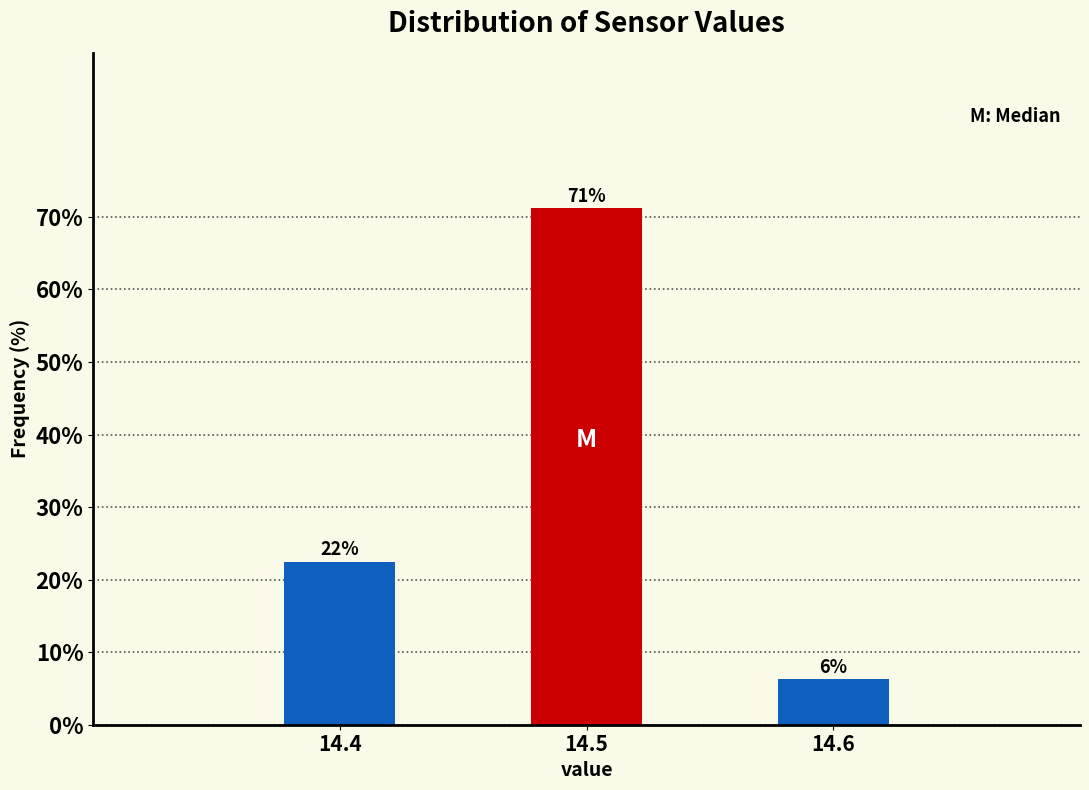

Are the bars horizontal?

No